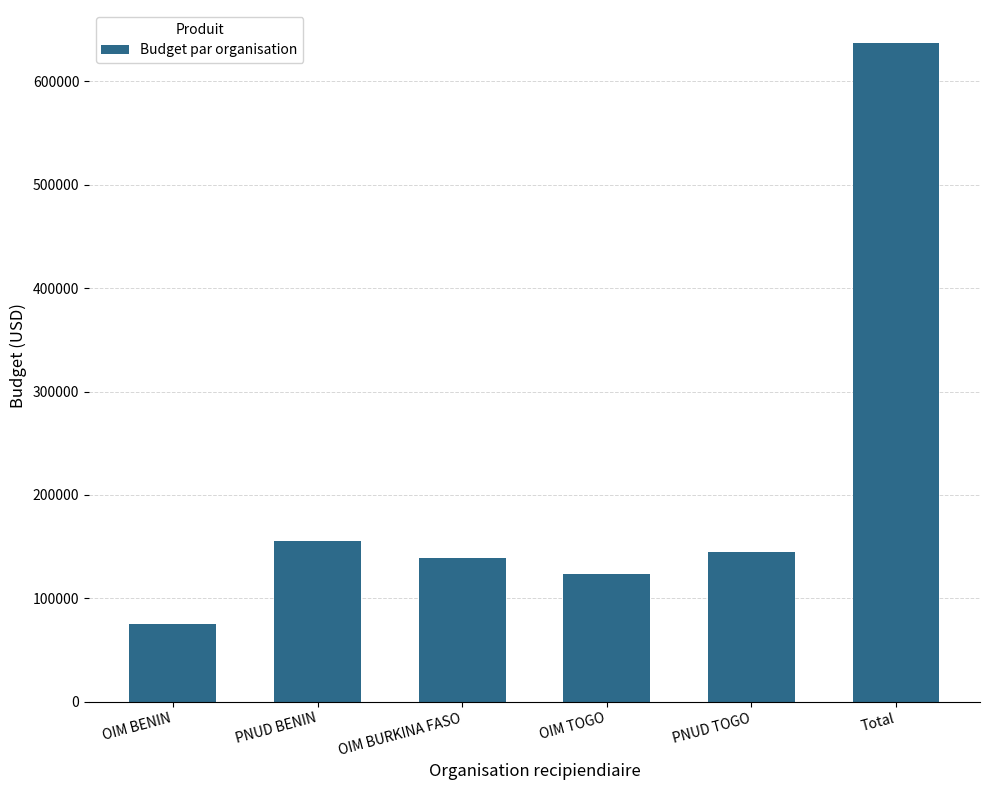

True or false: the data shows 637309 at Total.

True